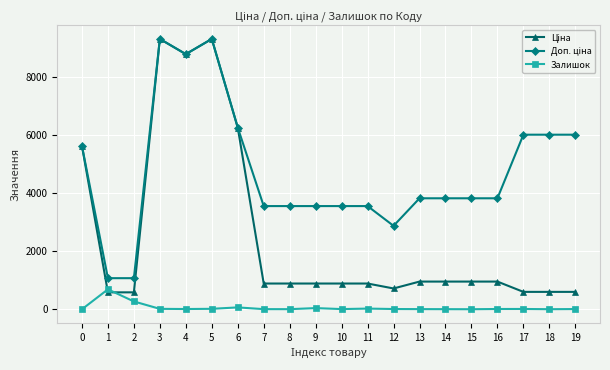

The Залишок series shows 2.0 at 0. True or false?

True